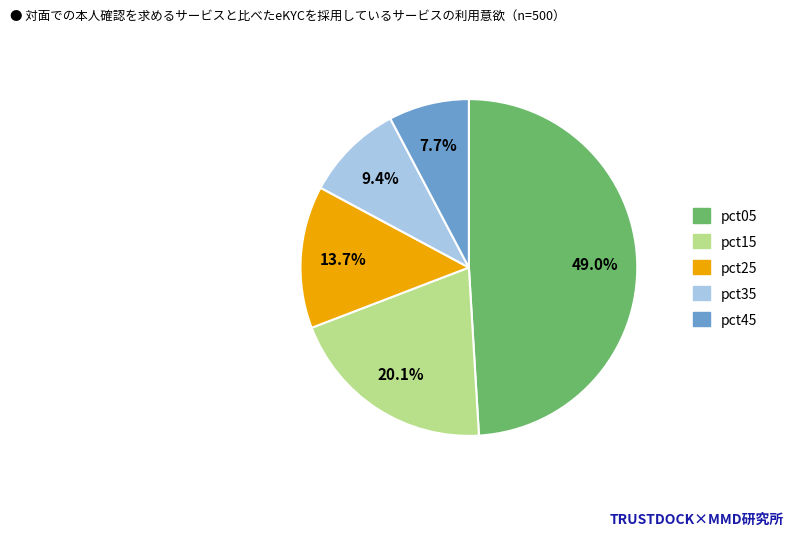

Does any single category account for the majority?

No